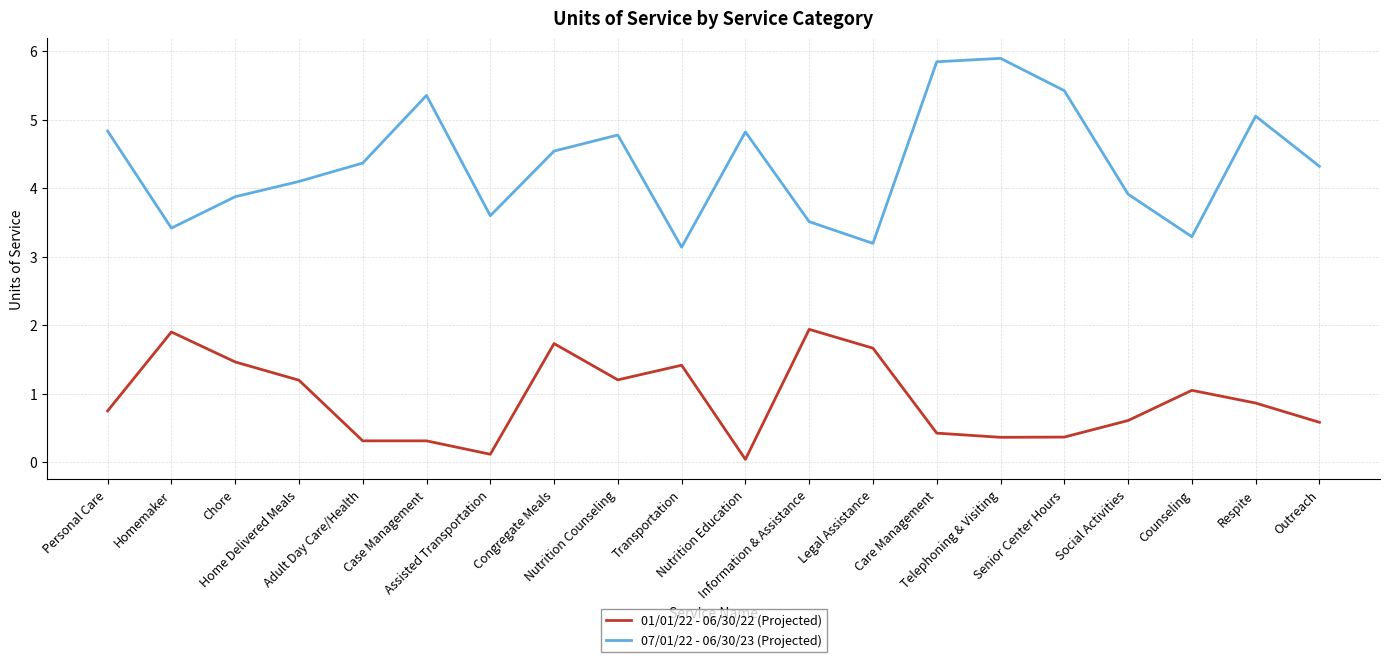

What are all the series names shown in the legend?

01/01/22 - 06/30/22 (Projected), 07/01/22 - 06/30/23 (Projected)